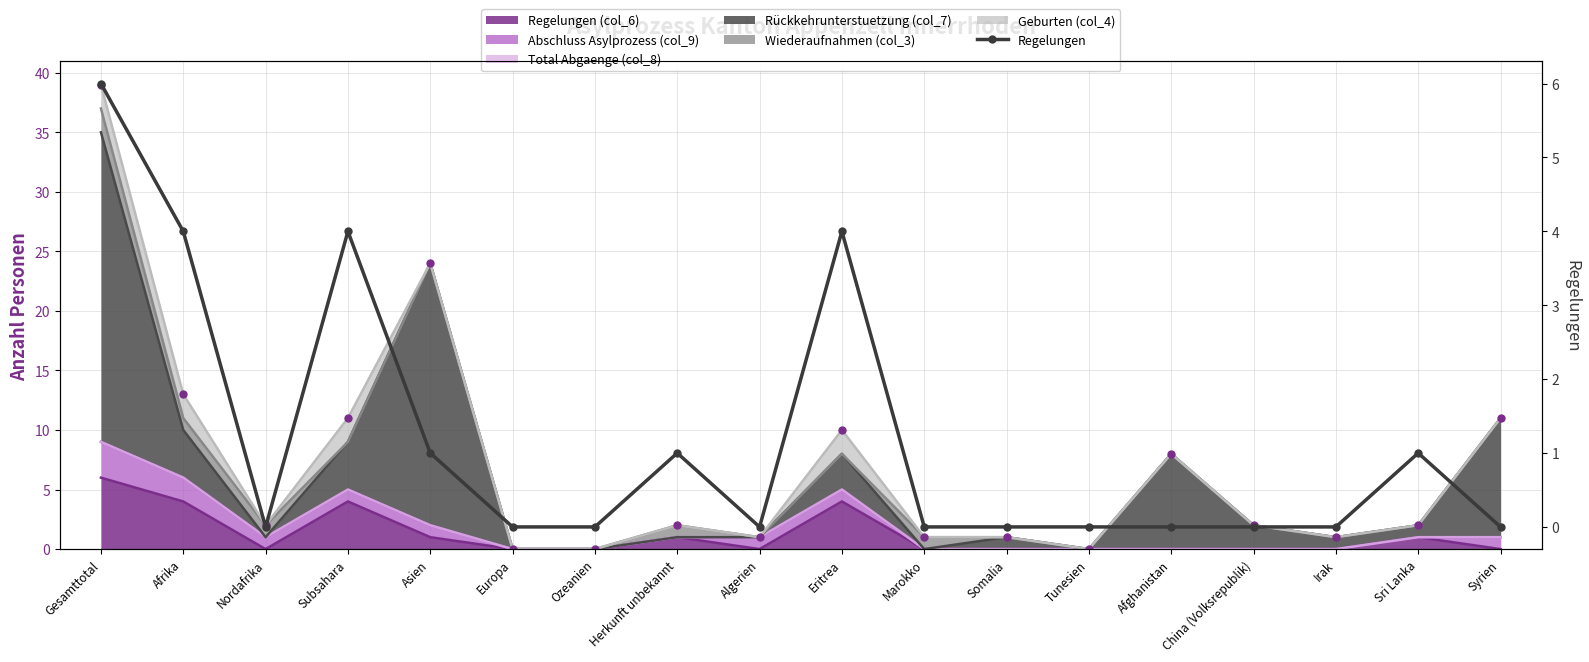

Count the values in the range 0 to 1.

14